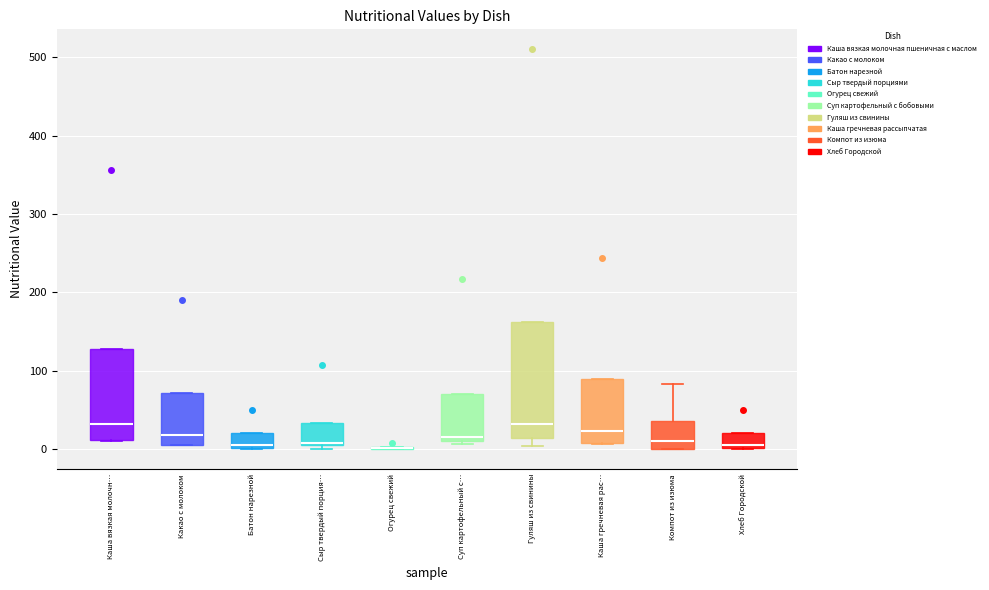

Reading left to right, transcribe this box plot: for each box, give where its median line is, the range the box spans, and where its two whiskers end, as read against the y-axis. The values are not printed on the chart, so give them approximately, as read against the axis.

Каша вязкая молочн…: median 30, box 10 to 130, whiskers 10 to 130
Какао с молоком: median 20, box 0 to 70, whiskers 0 to 70
Батон нарезной: median 10, box 0 to 20, whiskers 0 to 20
Сыр твердый порция…: median 10, box 10 to 30, whiskers 0 to 30
Огурец свежий: box collapsed to a line at 0, whiskers 0 to 0
Суп картофельный с…: median 20, box 10 to 70, whiskers 10 to 70
Гуляш из свинины: median 30, box 10 to 160, whiskers 0 to 160
Каша гречневая рас…: median 20, box 10 to 90, whiskers 10 to 90
Компот из изюма: median 10, box 0 to 40, whiskers 0 to 80
Хлеб Городской: median 10, box 0 to 20, whiskers 0 to 20